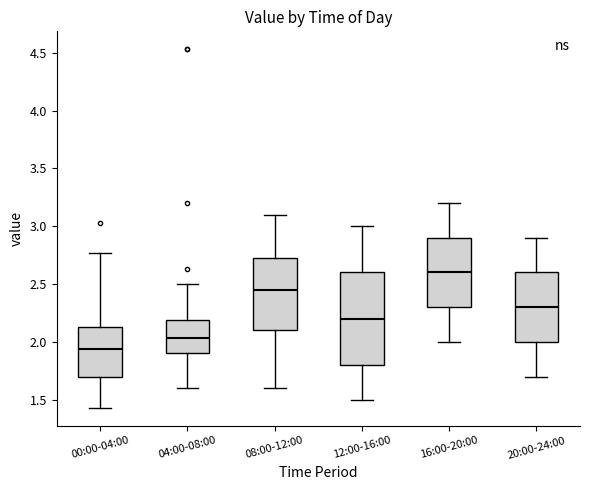

Reading left to right, transcribe this box plot: for each box, give where its median line is, the range the box spans, and where its two whiskers end, as read against the y-axis. The values are not printed on the chart, so give them approximately, as read against the axis.

00:00-04:00: median 1.95, box 1.70 to 2.15, whiskers 1.45 to 2.75
04:00-08:00: median 2.05, box 1.90 to 2.20, whiskers 1.60 to 2.50
08:00-12:00: median 2.45, box 2.10 to 2.75, whiskers 1.60 to 3.10
12:00-16:00: median 2.20, box 1.80 to 2.60, whiskers 1.50 to 3.00
16:00-20:00: median 2.60, box 2.30 to 2.90, whiskers 2.00 to 3.20
20:00-24:00: median 2.30, box 2.00 to 2.60, whiskers 1.70 to 2.90